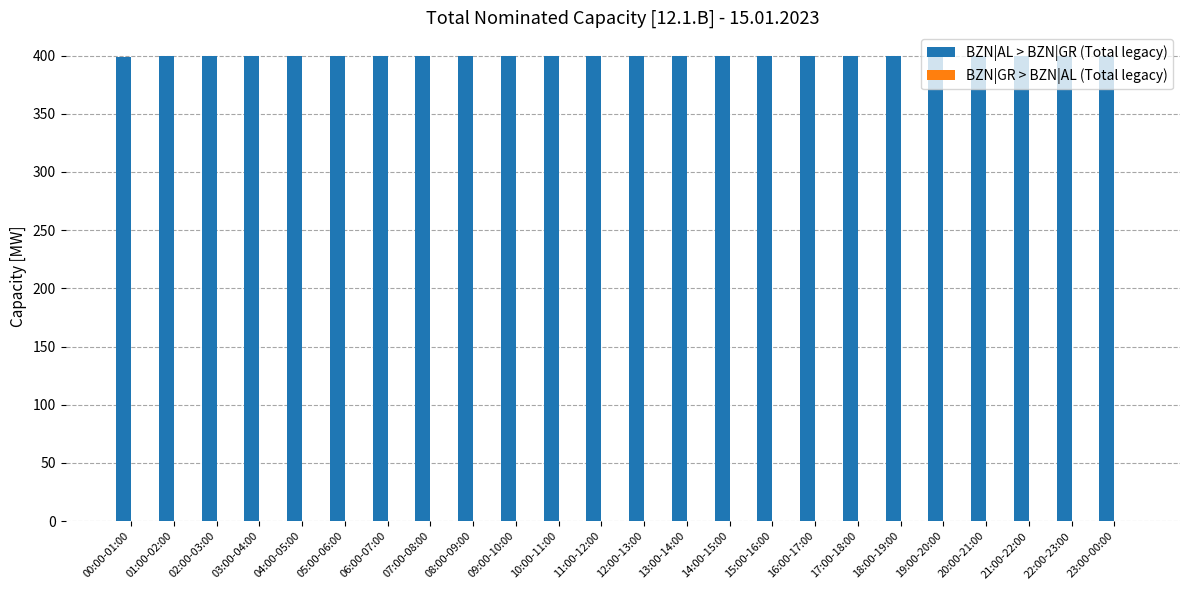

What is the sum of the values at 12:00-13:00 and 05:00-06:00?

800